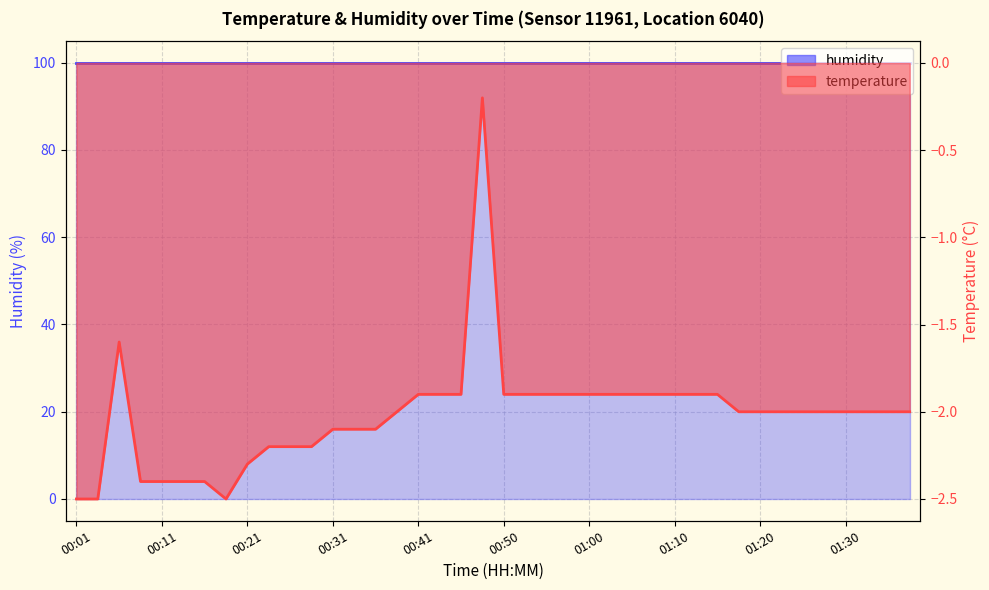

True or false: there are more than 1 points higher than both neighbors.

True